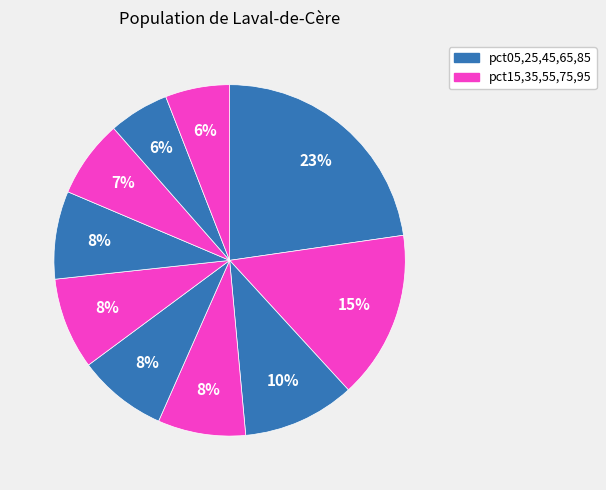

Count the number of slices in the pie.

10